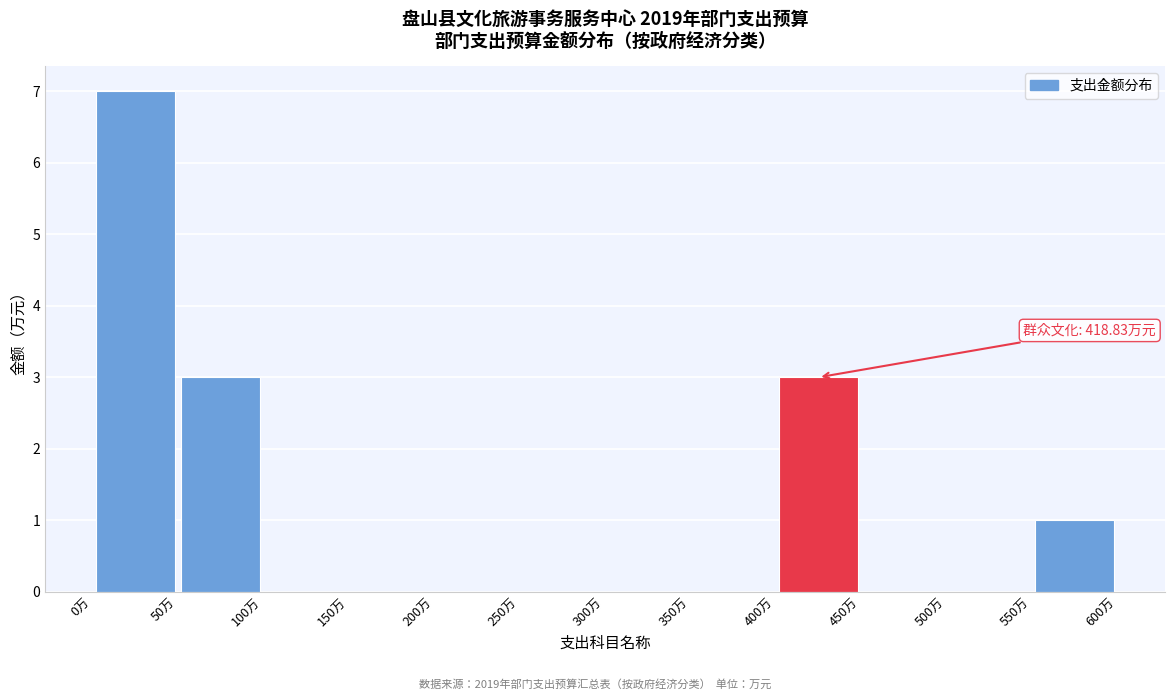

Which range on the x-axis has the tallest bar?

0 to 50